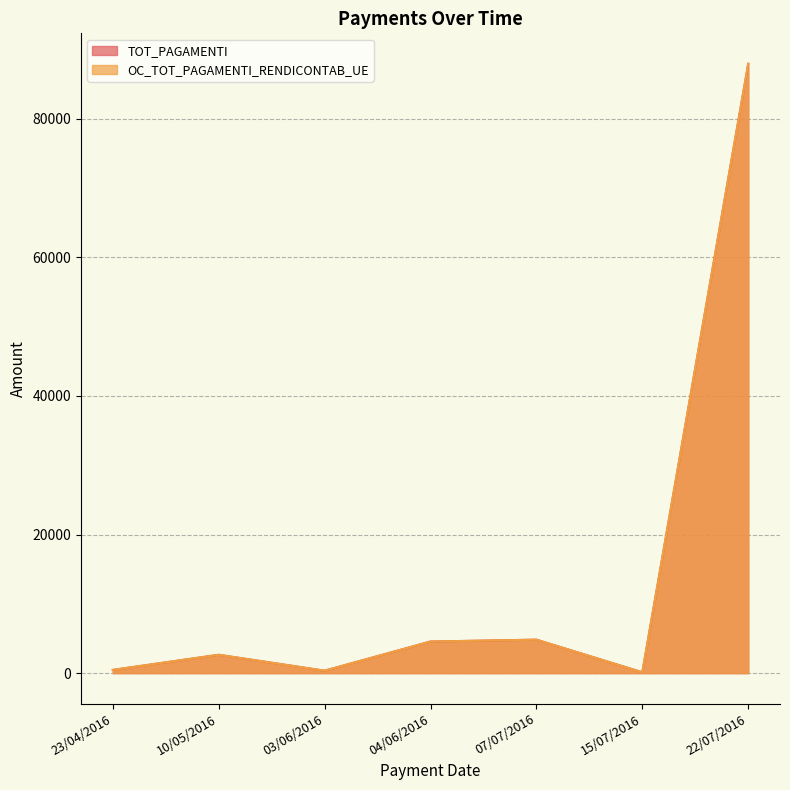

Reading left to right, extract all data points from this chart.

TOT_PAGAMENTI: 463.6	2646.0	351.0	4557.2	4826.6	120.0	87934.1
OC_TOT_PAGAMENTI_RENDICONTAB_UE: 463.6	2646.0	351.0	4557.2	4826.6	120.0	87934.1